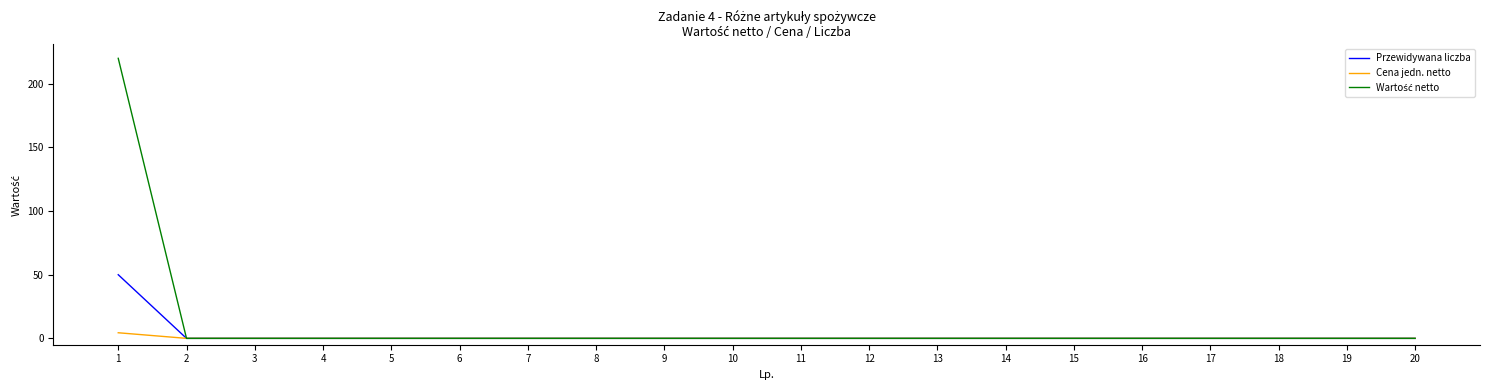

True or false: Cena jedn. netto has a value of 0.0 at 6.

True